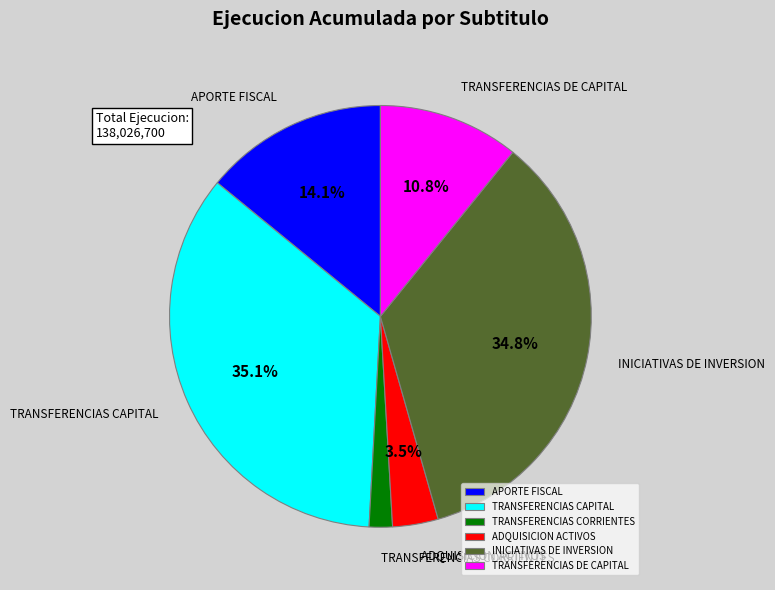

Is it true that TRANSFERENCIAS DE CAPITAL is 18% of the pie?

False